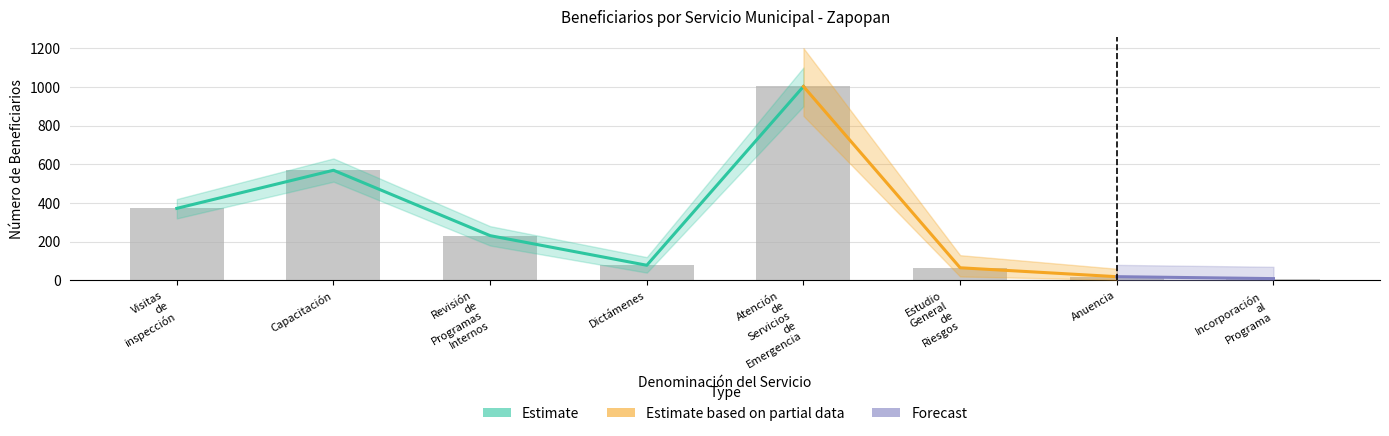

What is the value of the 6th bar from the left?

65